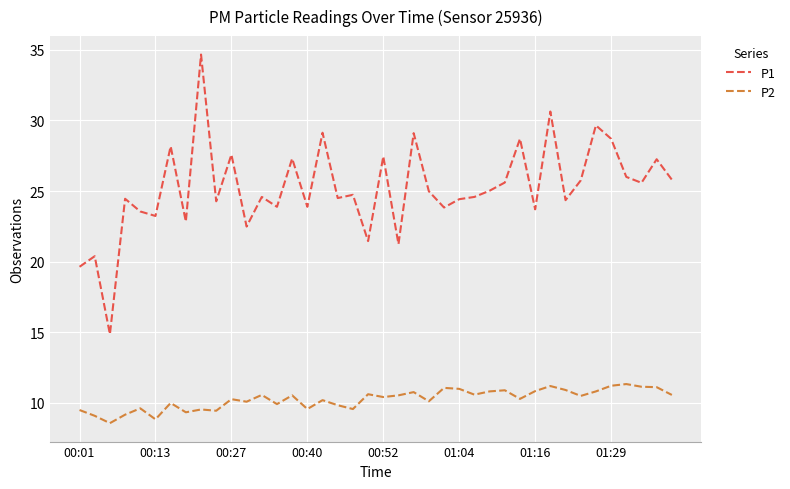

In P1, how many points are lower than both neighbors (excluding endpoints)?

14